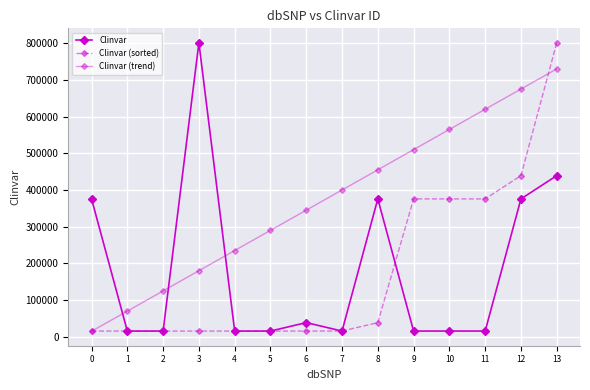

How many data points in Clinvar are less than 15693?

7